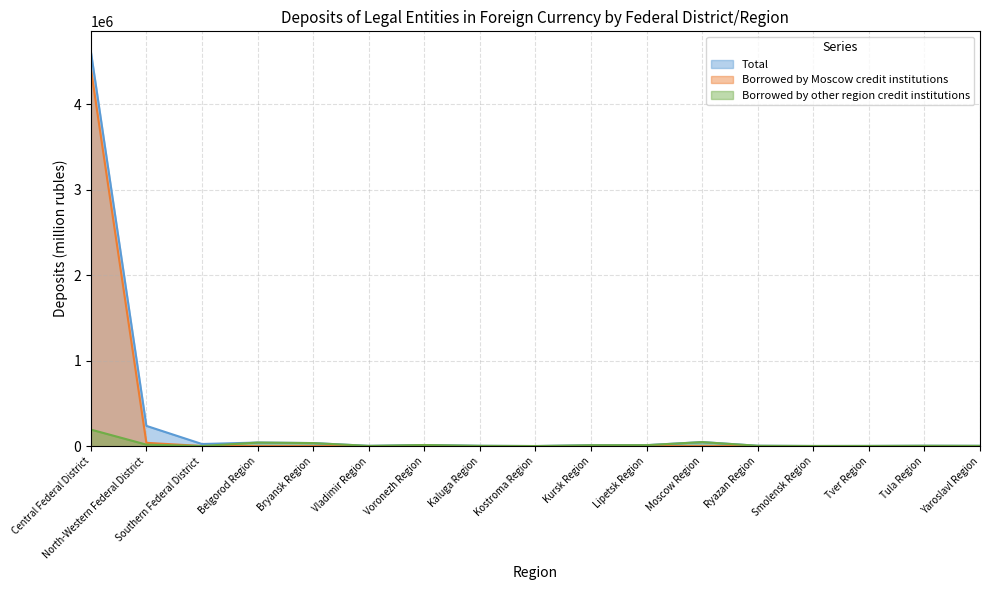

At which category does Borrowed by Moscow credit institutions reach its first local peak?

Vladimir Region